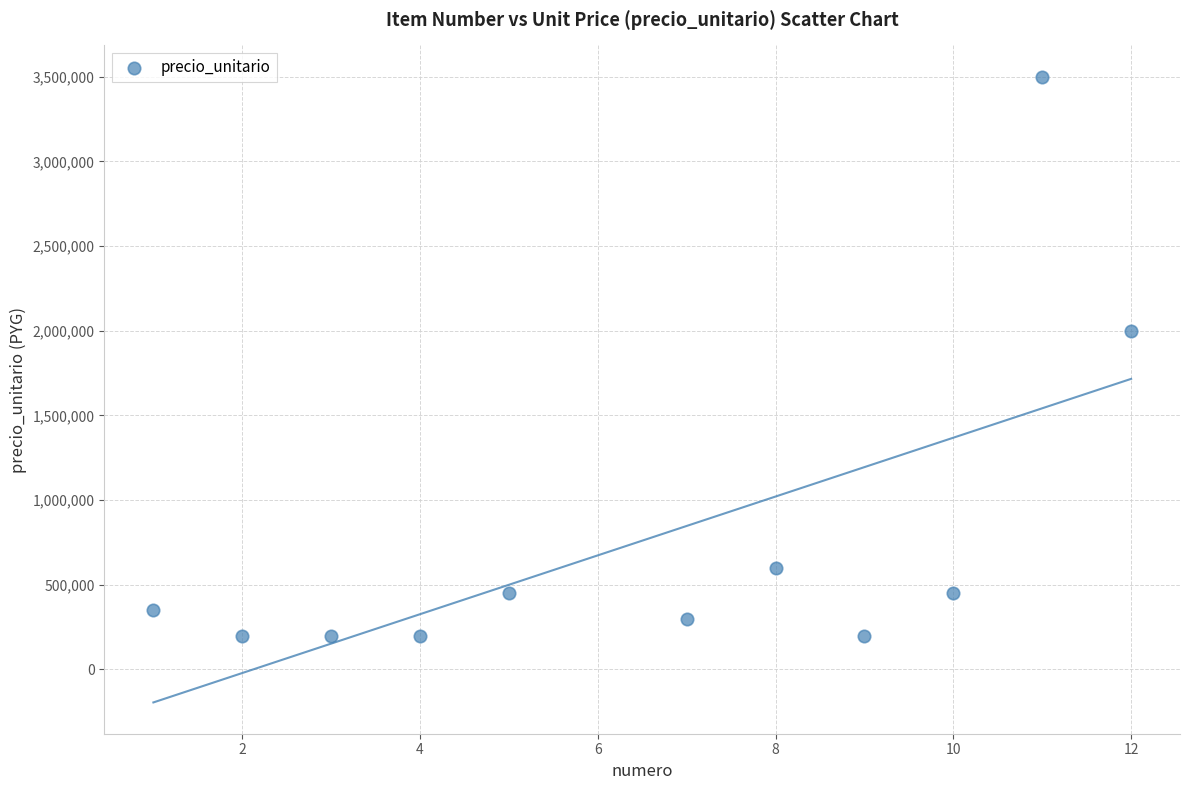

What is the average Y value?

768182